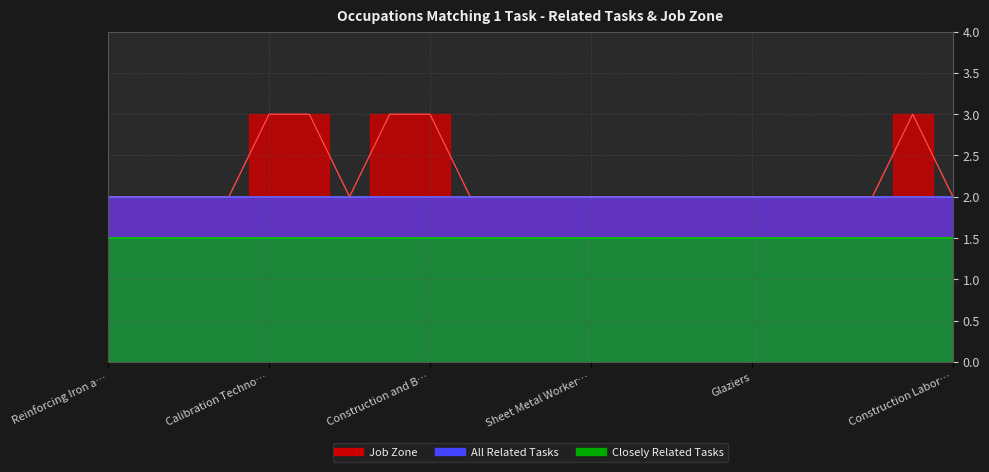

What is the label of the 11th point from the left?

Paperhangers